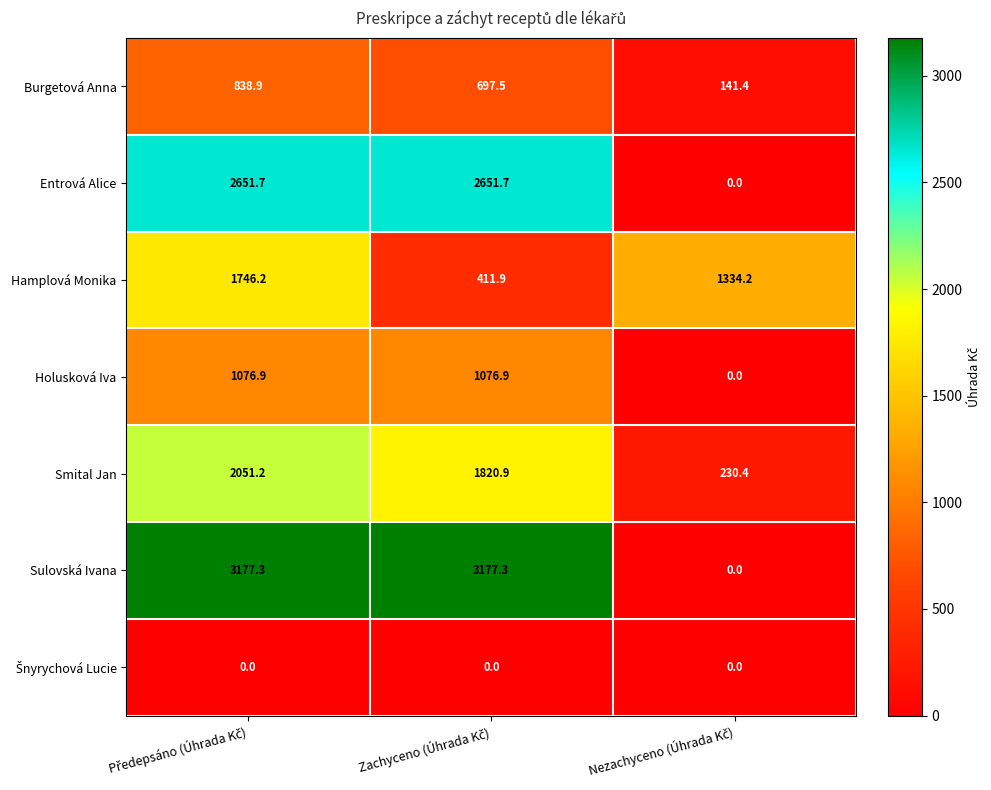

At how many categories does at least one series exceed 526?

3